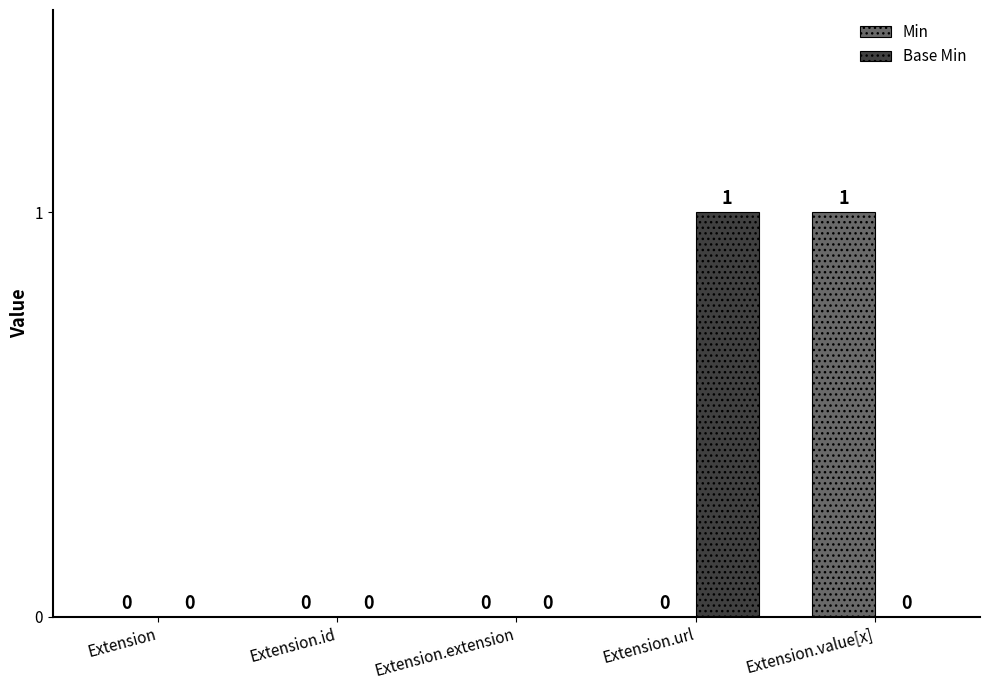

How many Base Min values are between 0 and 1?

5